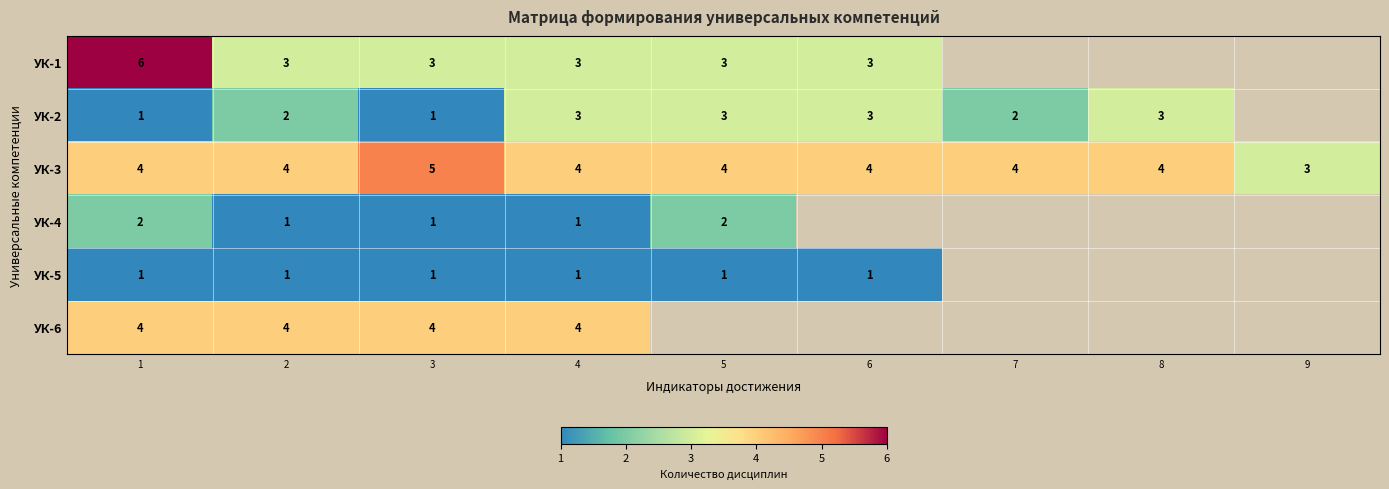

At which label does УК-2 reach its peak?

4